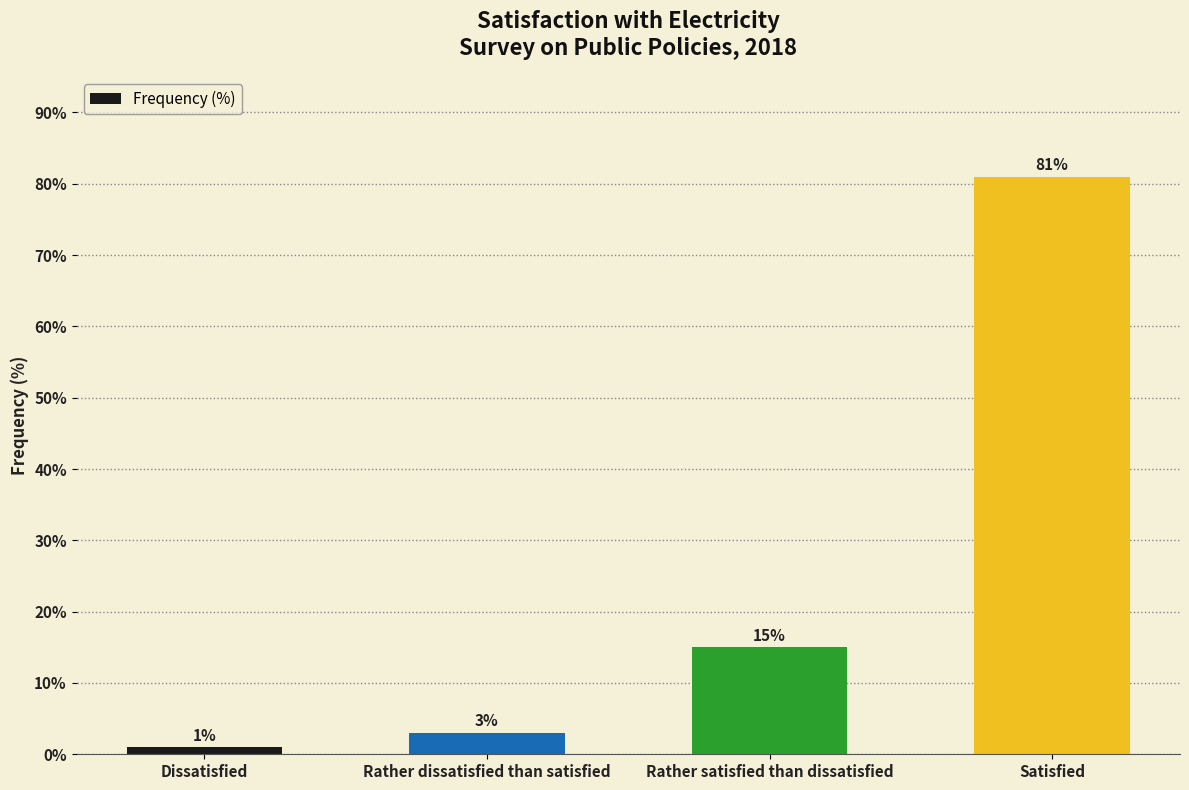

The chart shows a value of 15 at Rather satisfied than dissatisfied. True or false?

True